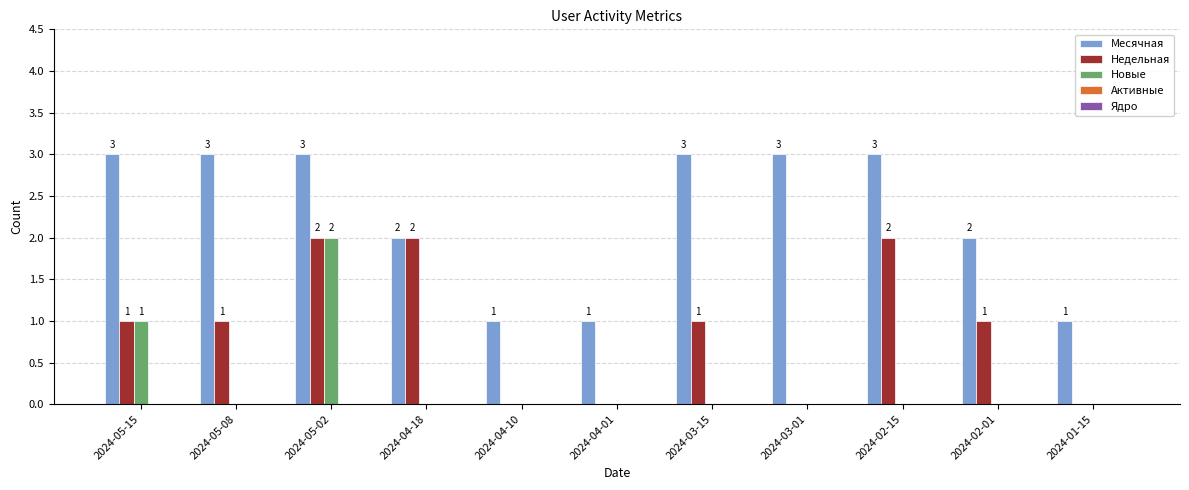

Which series changed the most between 2024-04-18 and 2024-04-01?

Недельная